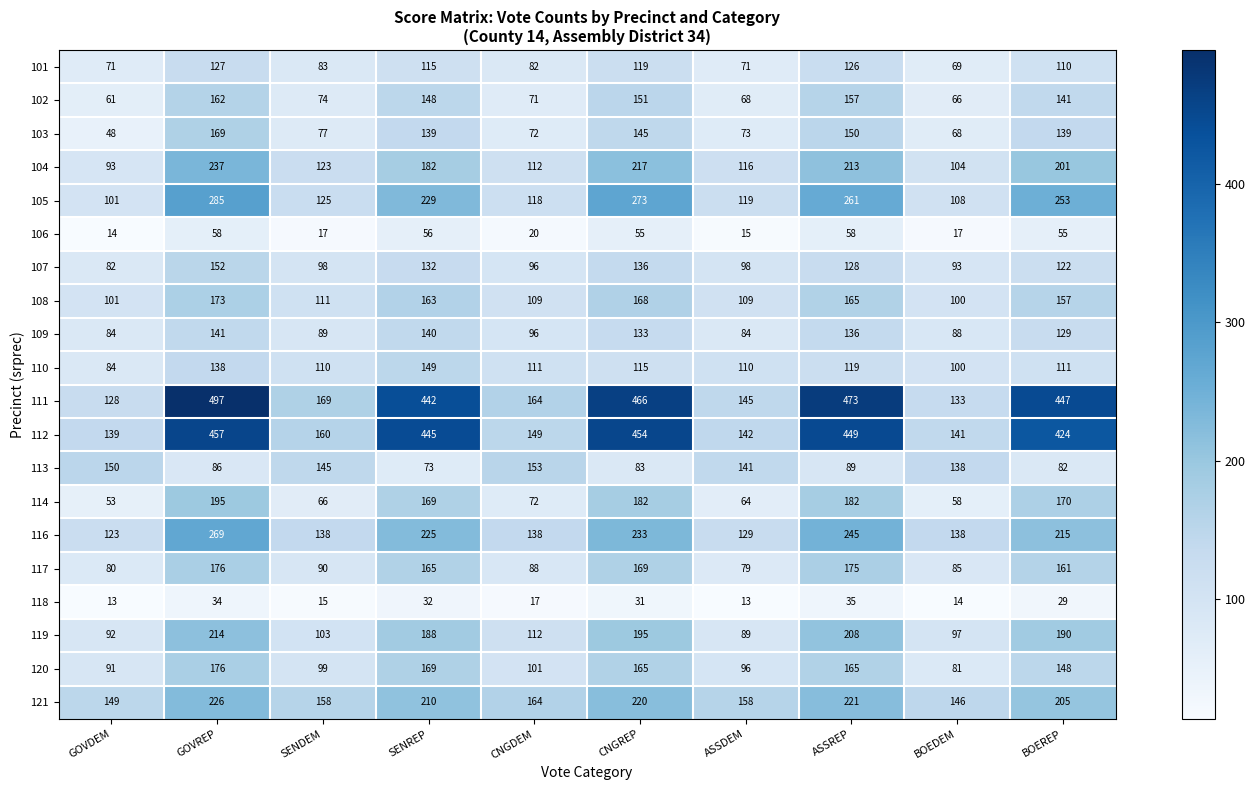

What is the difference between the second highest and minimum values in the 114 series?

129